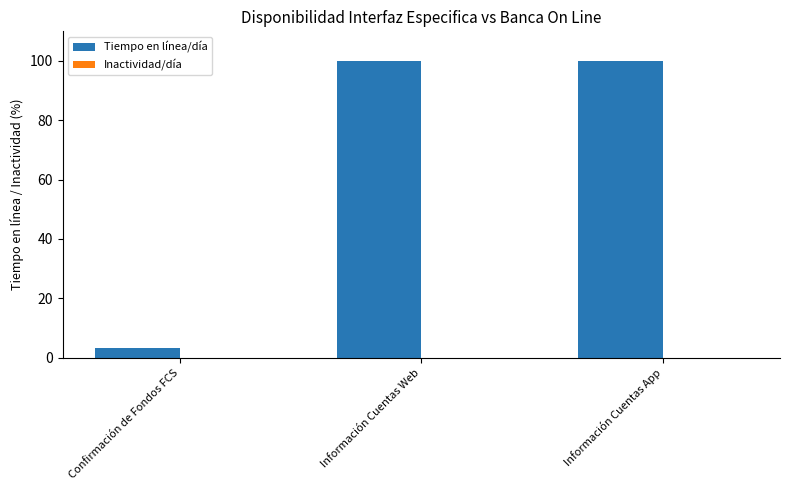

What is the smallest value displayed?

3.3